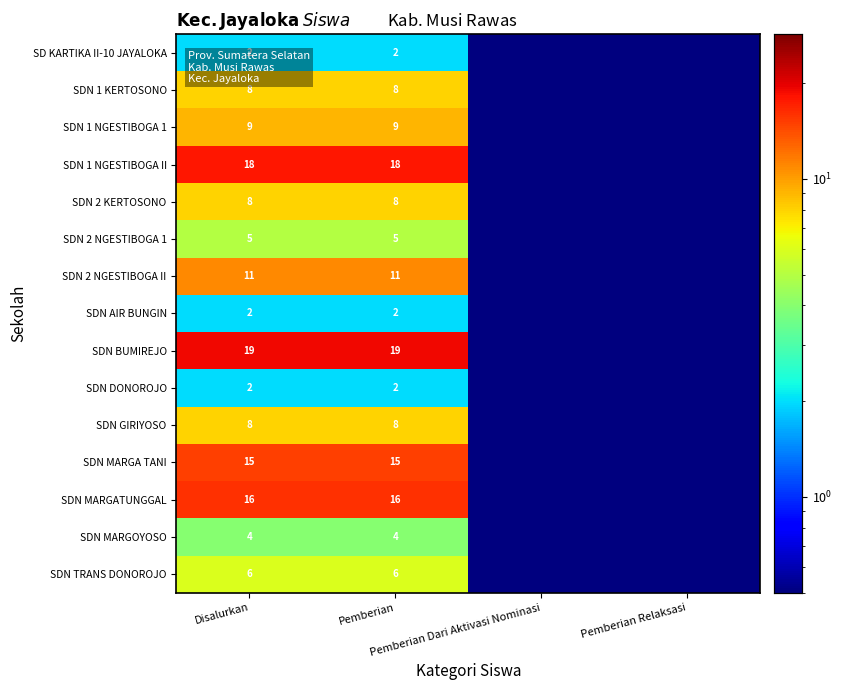

At how many categories does at least one series exceed 15?

2